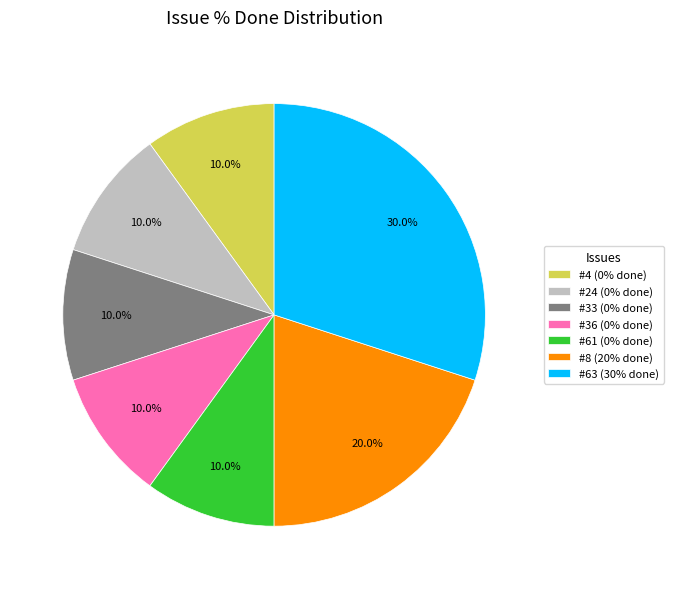

What is the total percentage of #63 (30% done) and #4 (0% done)?

40.0%